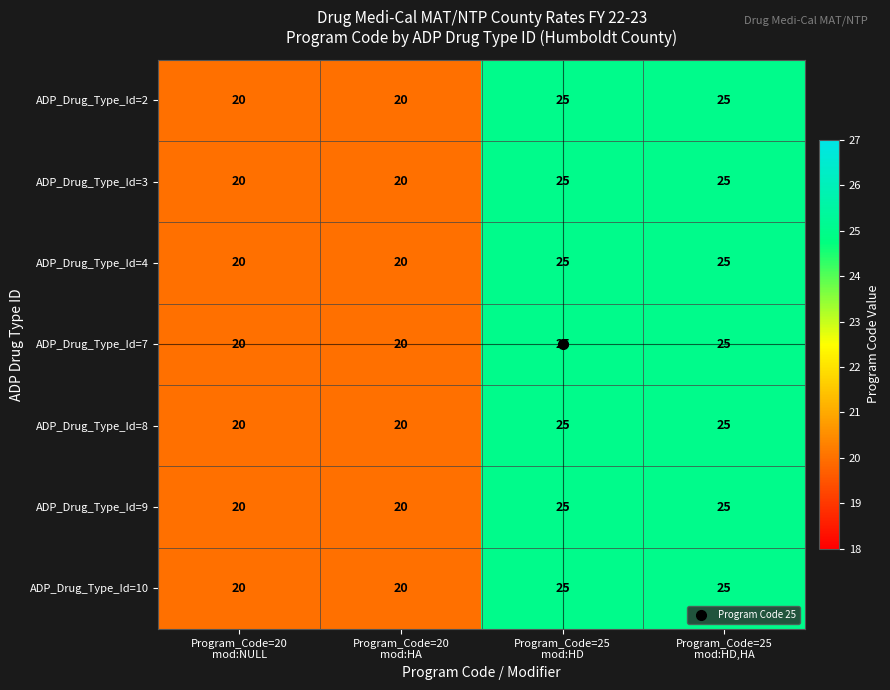

How many series are shown in this chart?

7